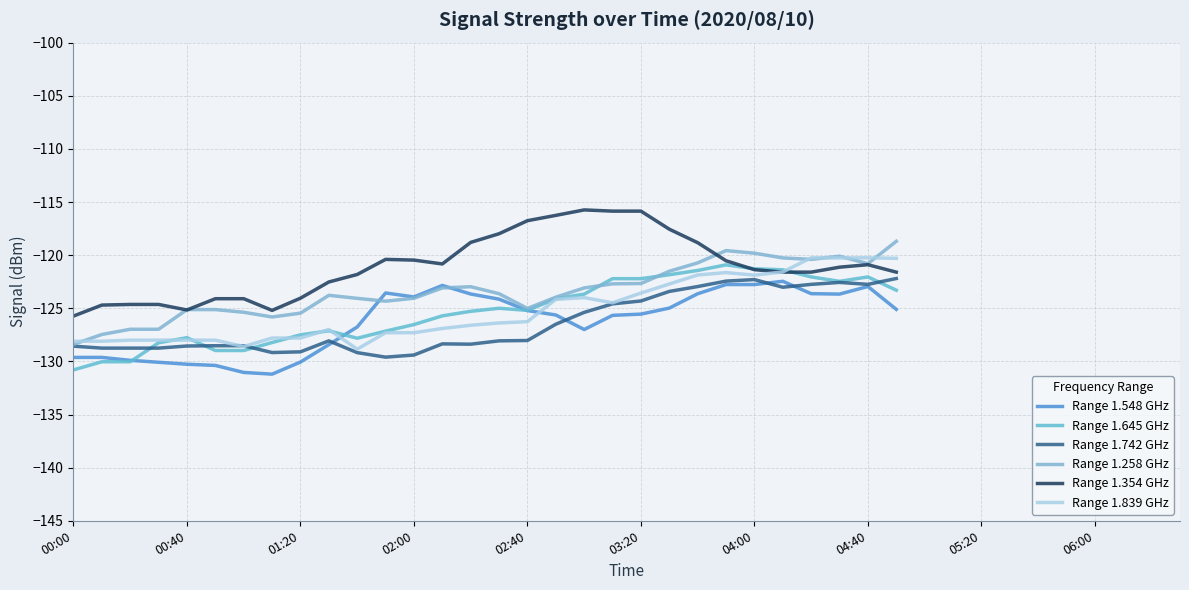

How many values in the Range 1.258 GHz series are below -122?

21